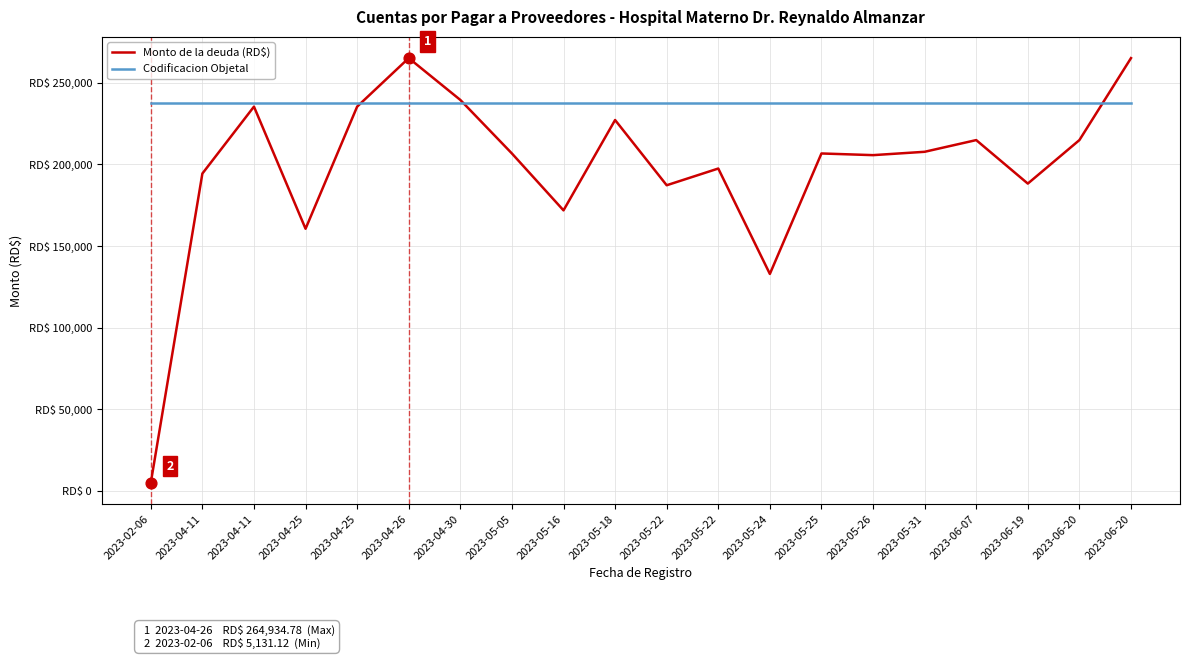

At which category is the sum across all series the highest?

2023-04-26